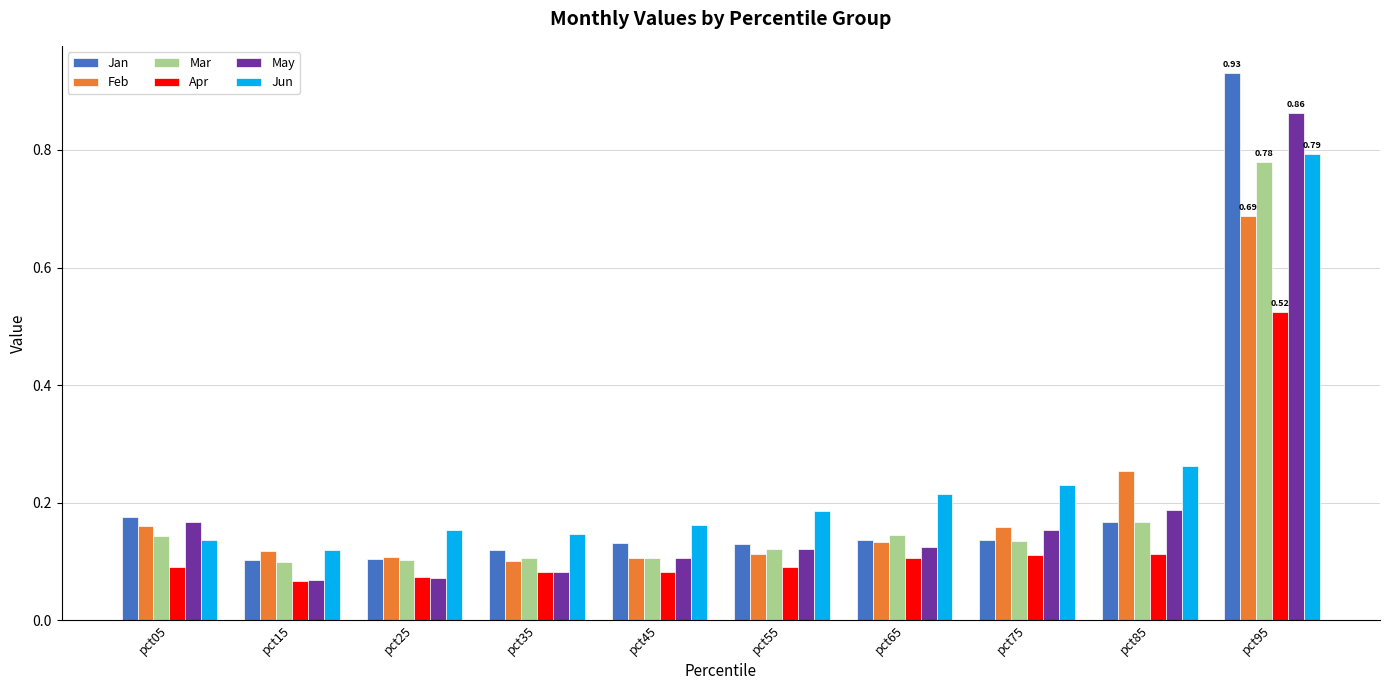

True or false: Mar has a value of 0.2 at pct55.

False